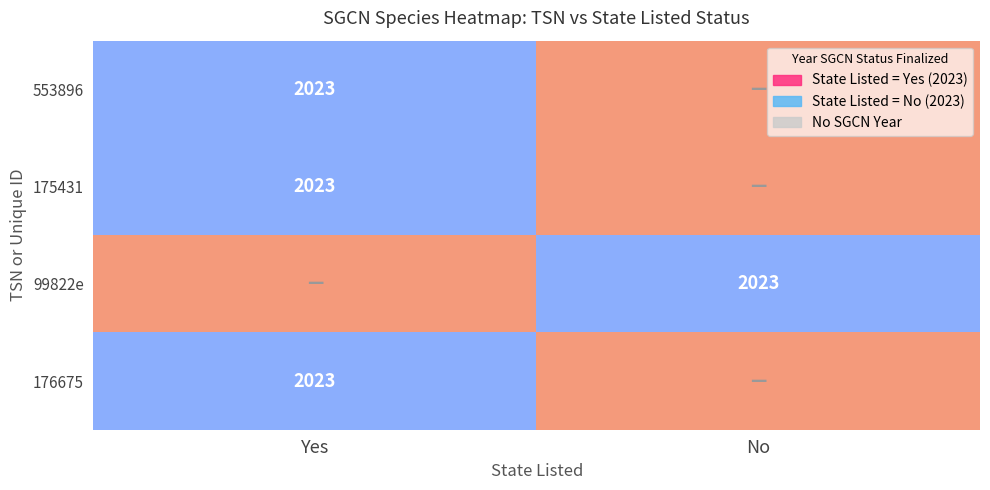

True or false: 176675 has a value of 786 at Yes.

False